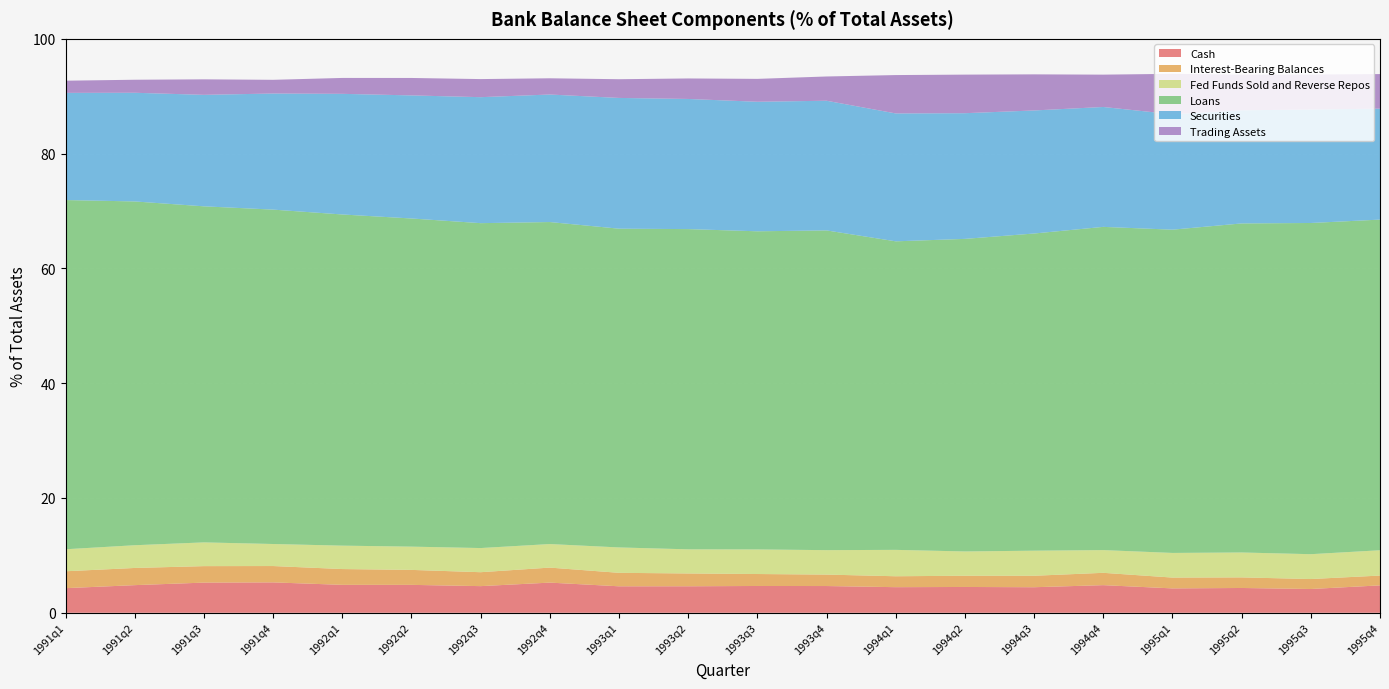

Reading right to left, list all the values displayed in this chart.

Cash: 4.8	4.1	4.3	4.2	4.8	4.5	4.5	4.5	4.7	4.7	4.6	4.6	5.3	4.6	4.9	4.9	5.3	5.3	4.8	4.3
Interest-Bearing Balances: 1.7	1.7	1.8	1.9	2.1	2.0	2.0	1.9	2.0	2.1	2.2	2.3	2.6	2.4	2.6	2.8	2.8	2.9	3.0	2.9
Fed Funds Sold and Reverse Repos: 4.4	4.3	4.3	4.3	4.0	4.4	4.2	4.6	4.3	4.3	4.2	4.4	4.1	4.2	4.1	4.1	3.8	4.1	4.0	3.8
Loans: 57.6	57.7	57.3	56.3	56.3	55.3	54.5	53.8	55.7	55.4	55.8	55.5	56.1	56.6	57.2	57.7	58.3	58.6	59.9	60.8
Securities: 19.3	19.8	19.7	20.1	20.9	21.4	21.9	22.3	22.6	22.6	22.7	22.8	22.2	21.9	21.4	21.0	20.2	19.4	18.9	18.7
Trading Assets: 6.0	6.1	6.2	7.0	5.6	6.3	6.7	6.7	4.2	4.0	3.6	3.3	2.8	3.2	3.0	2.8	2.4	2.7	2.3	2.1